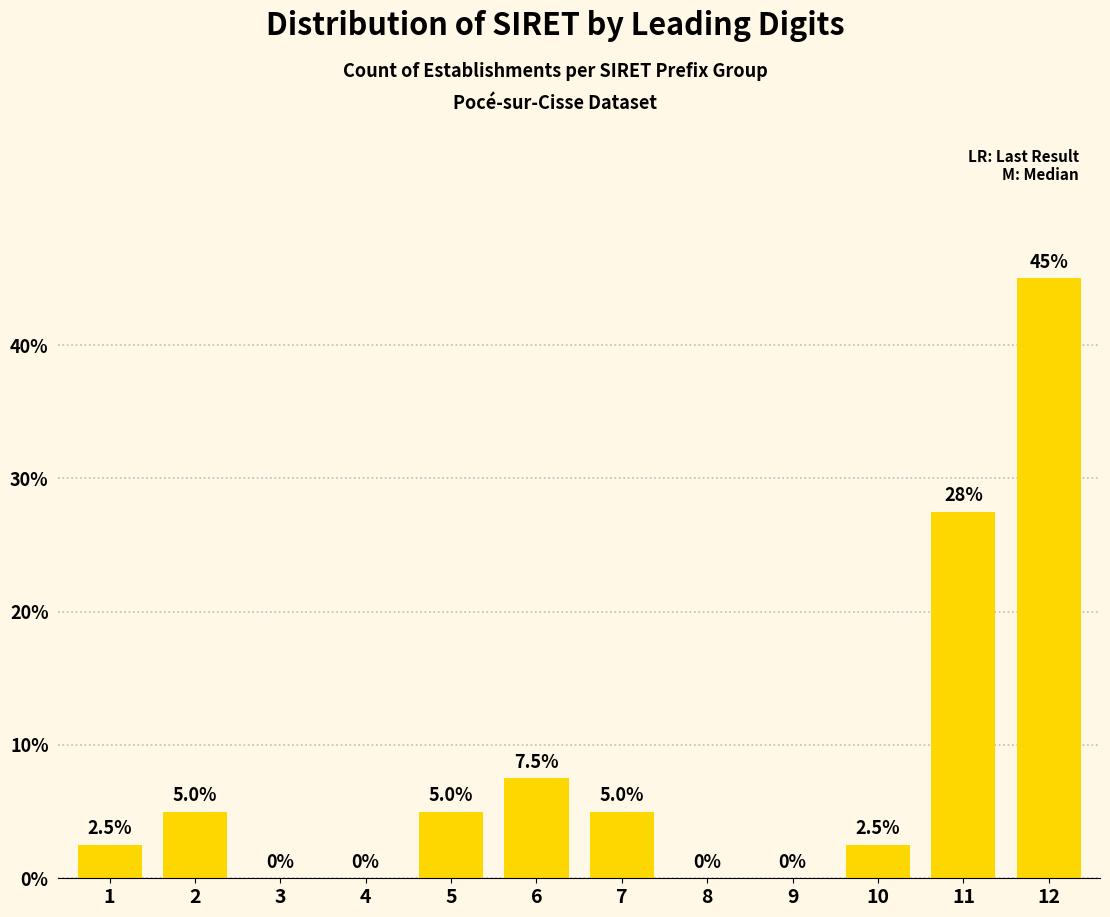

Reading left to right, what are all the values shown in this chart?

1=2.5	2=5.0	3=0.0	4=0.0	5=5.0	6=7.5	7=5.0	8=0.0	9=0.0	10=2.5	11=27.5	12=45.0